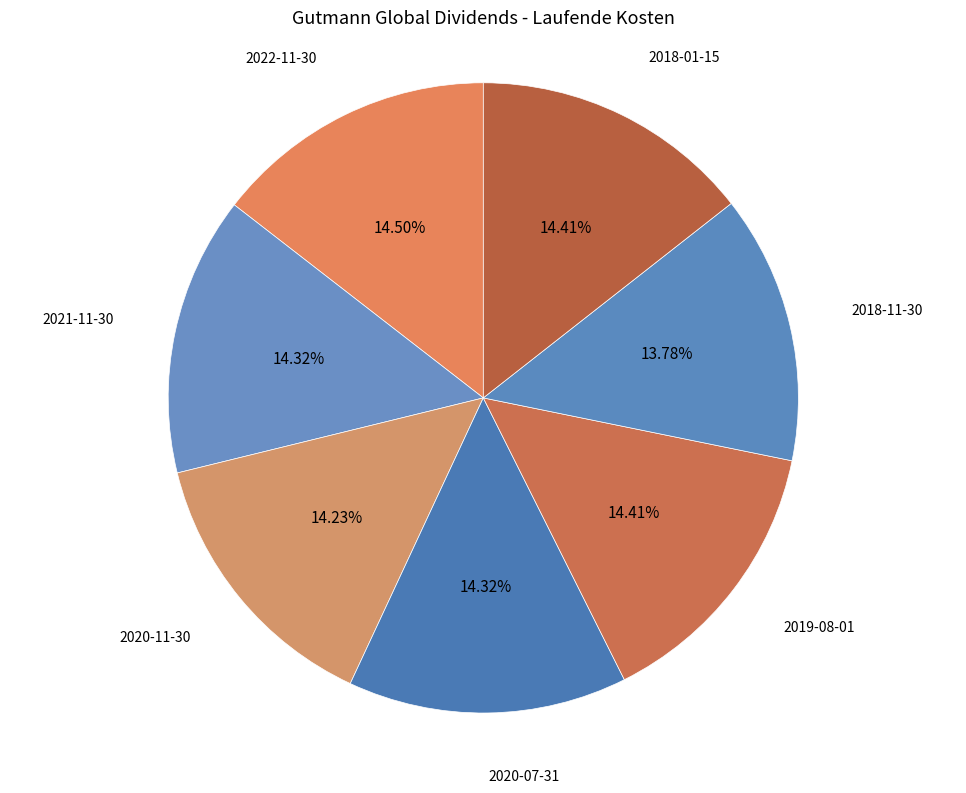

Combined, do 2020-11-30 and 2019-08-01 account for over 50%?

No